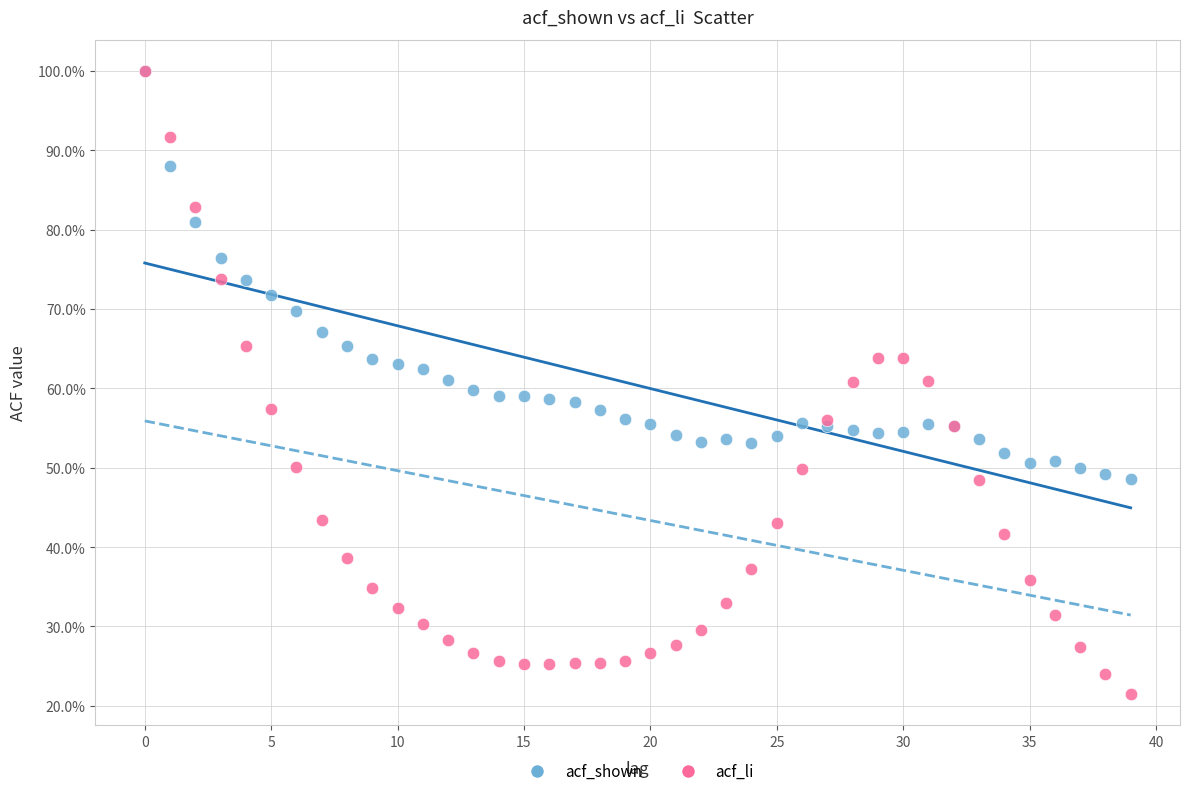

What are all the series names shown in the legend?

acf_shown, acf_li